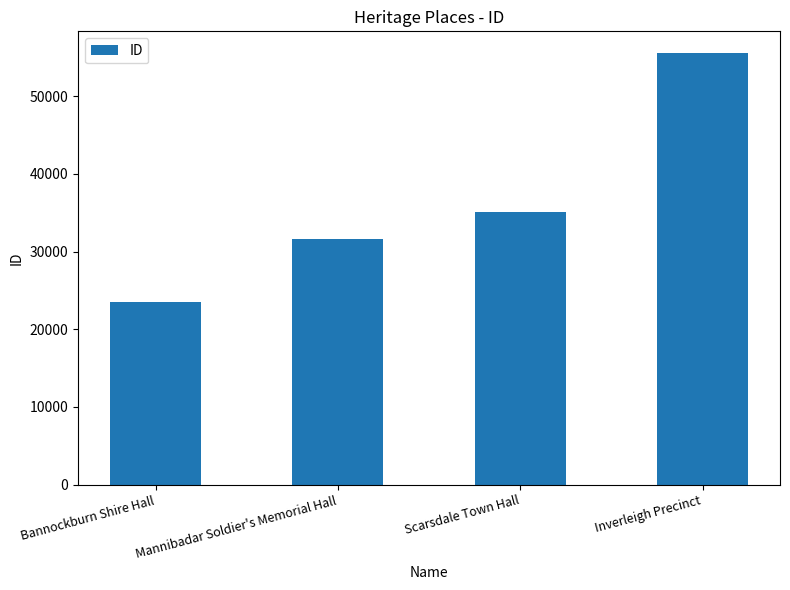

Rank the categories by value from highest to lowest.

Inverleigh Precinct, Scarsdale Town Hall, Mannibadar Soldier's Memorial Hall, Bannockburn Shire Hall